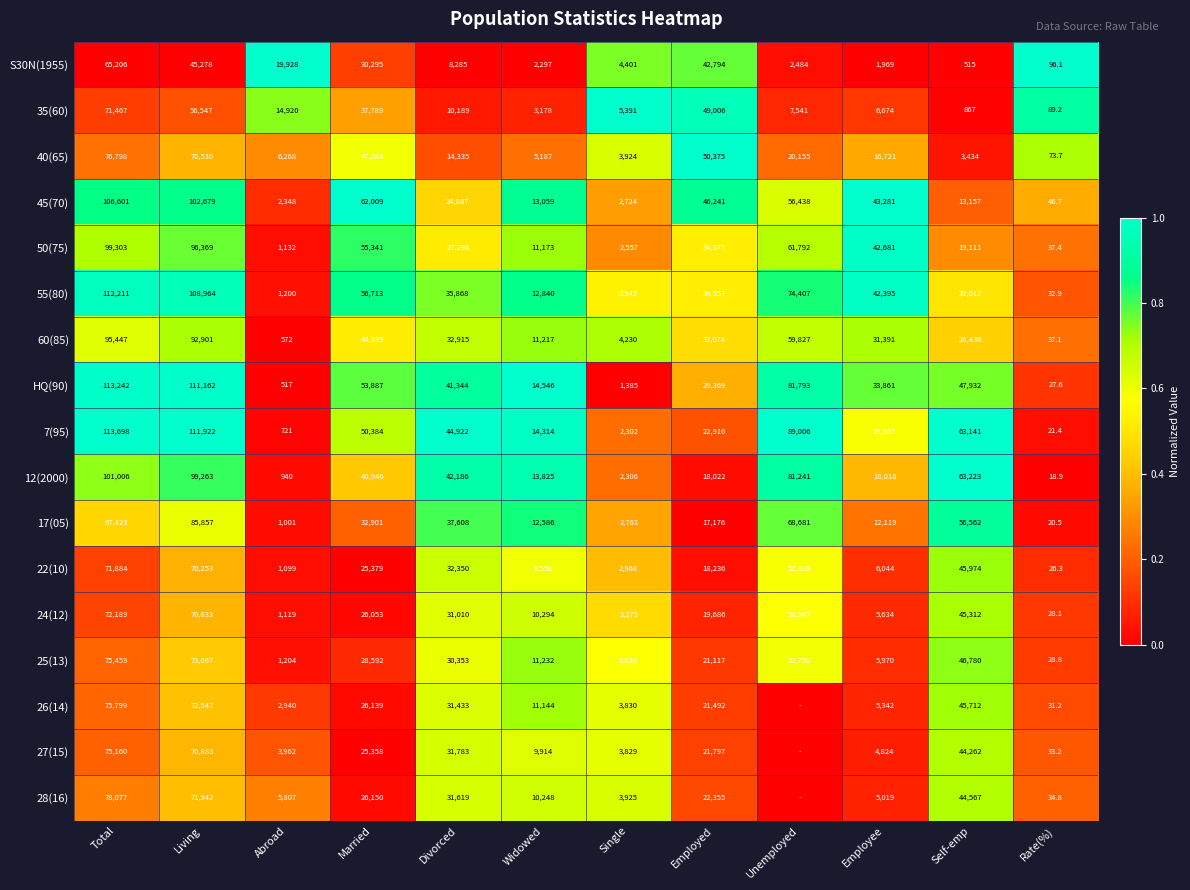

Is the value of 7(95) at Self-emp greater than the value of 25(13) at Divorced?

Yes